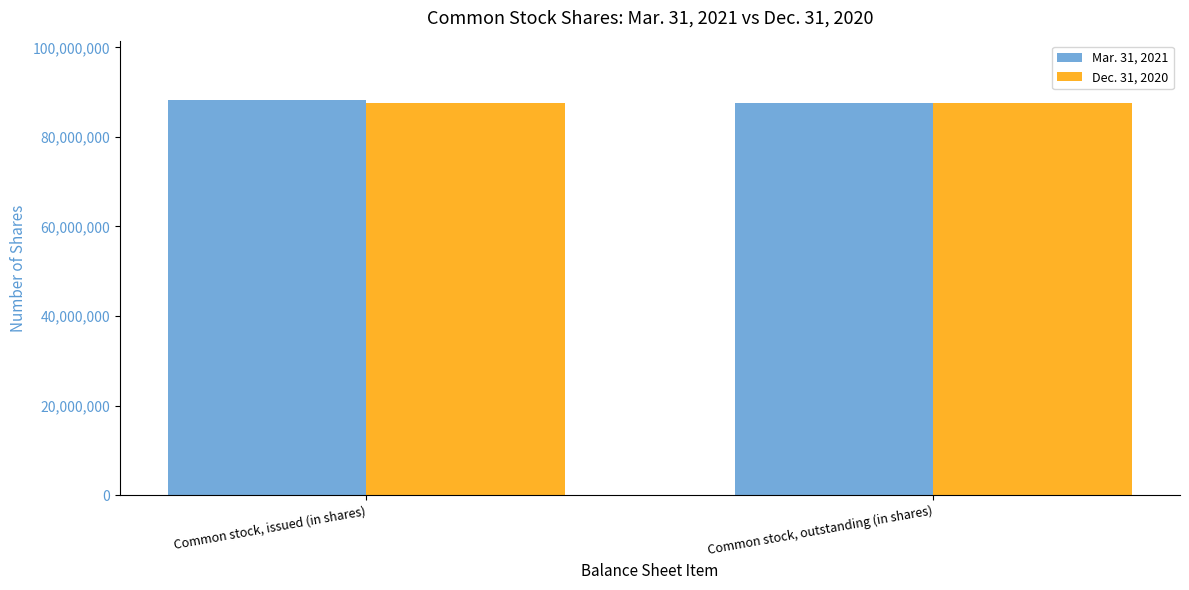

Reading left to right, extract all data points from this chart.

Mar. 31, 2021: Common stock, issued (in shares)=88263741	Common stock, outstanding (in shares)=87563753
Dec. 31, 2020: Common stock, issued (in shares)=87563753	Common stock, outstanding (in shares)=87563753